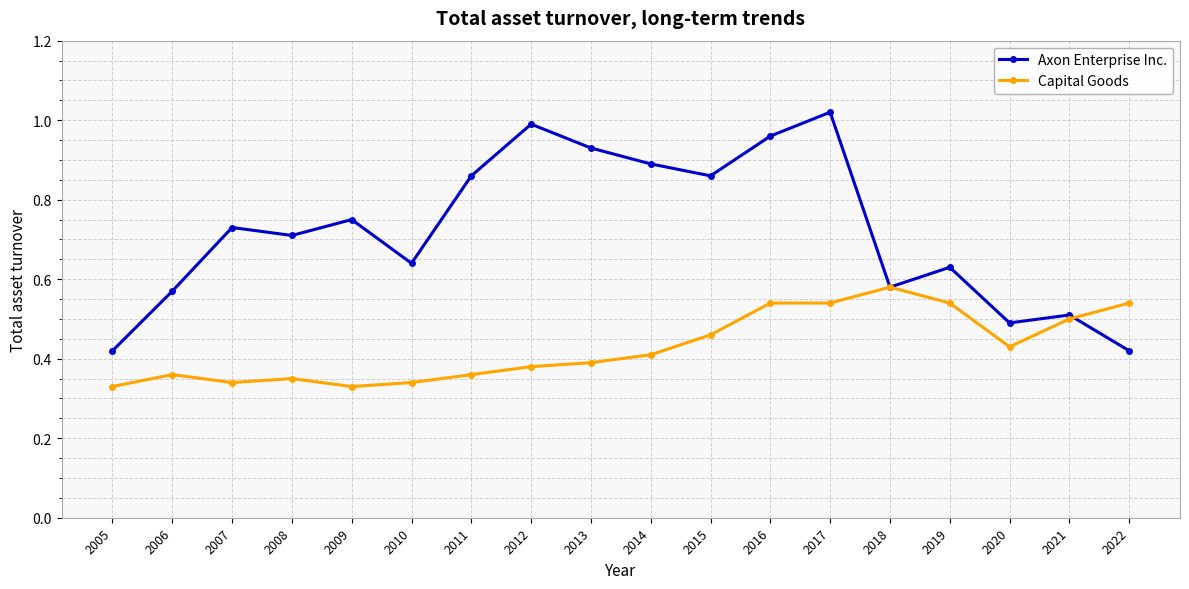

List the series in order of their peak value, lowest first.

Capital Goods, Axon Enterprise Inc.